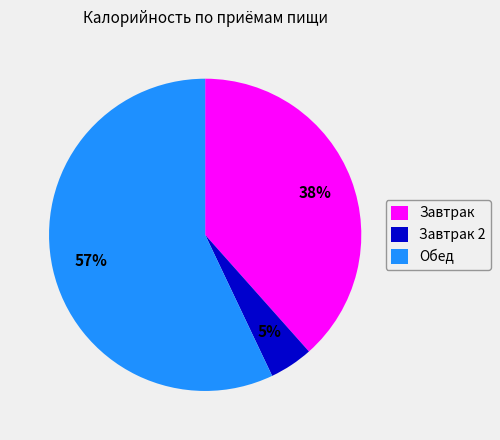

True or false: Обед accounts for 68% of the total.

False